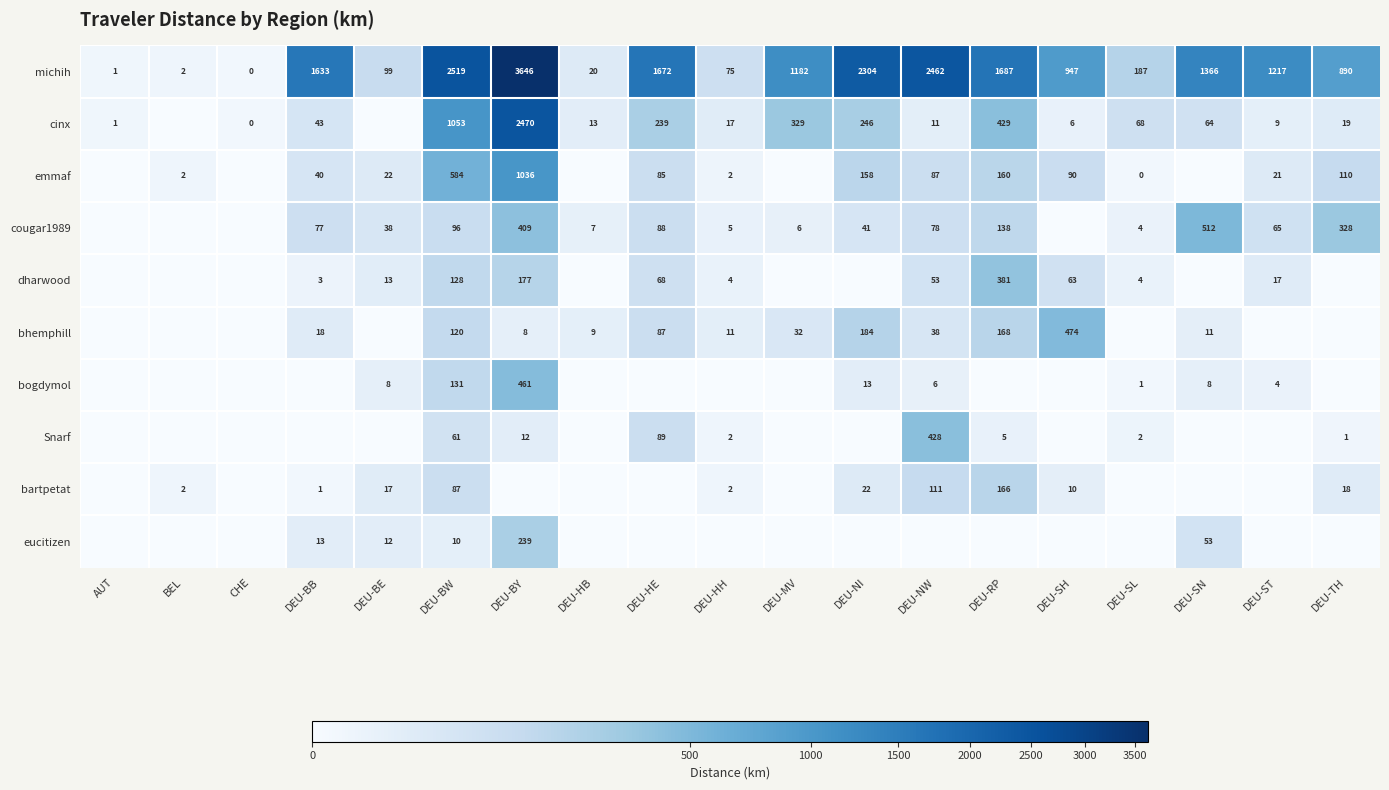

Where does the michih series first go above 1182?

DEU-BB